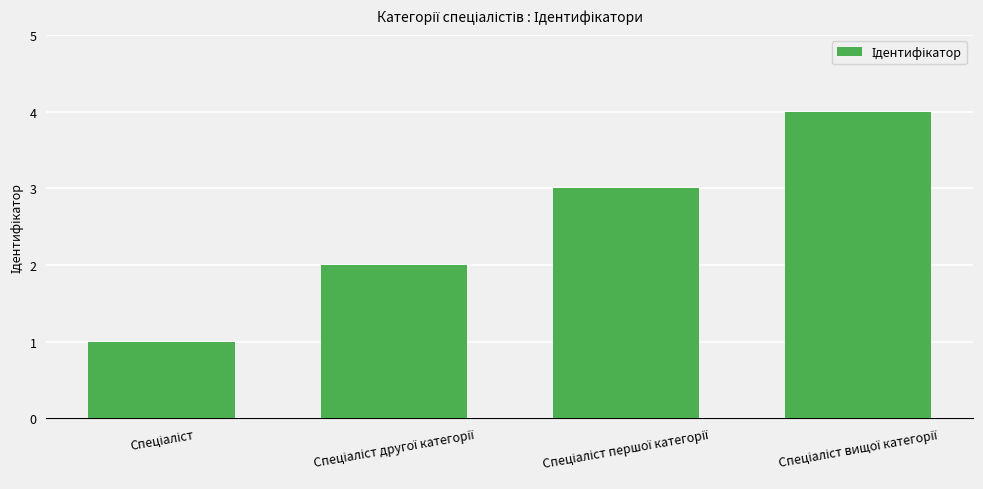

What is the maximum value shown in the chart?

4